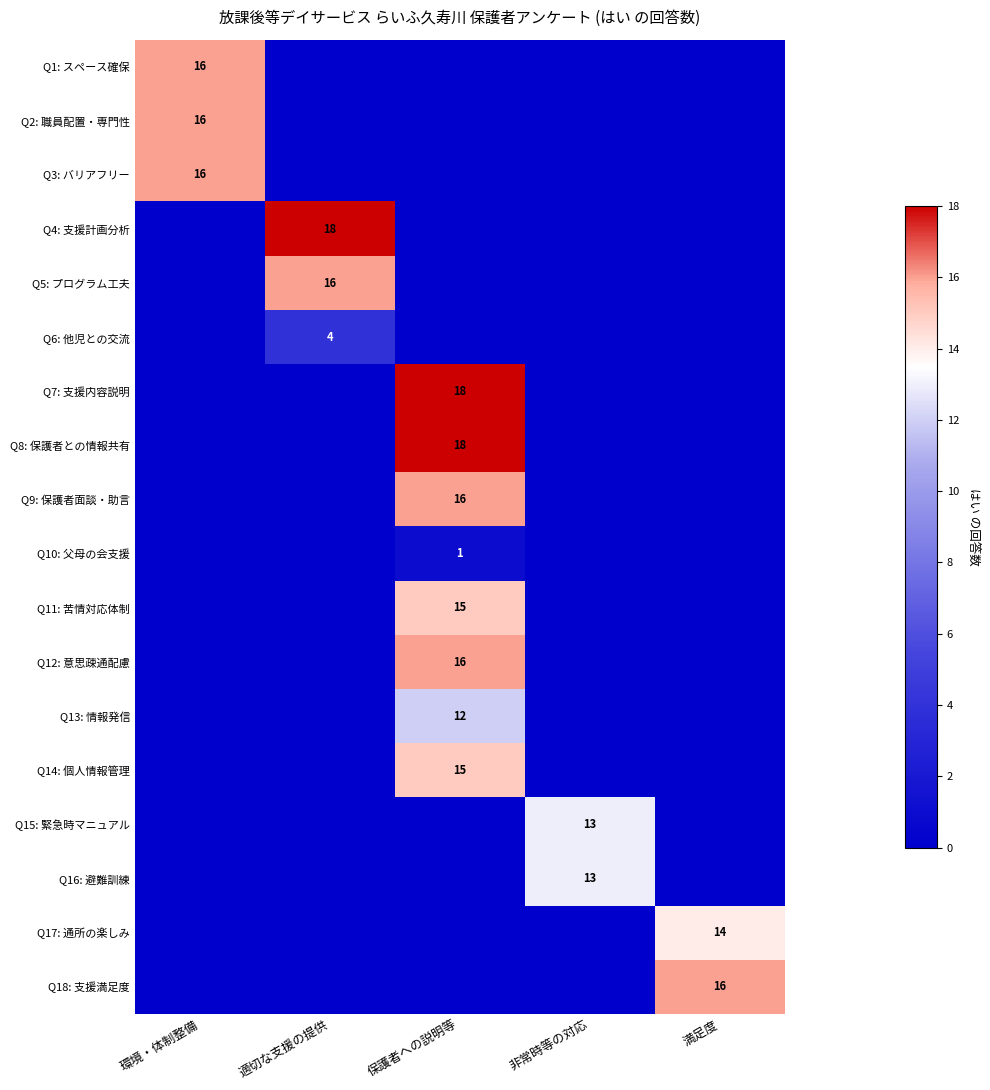

What is the sum of all Q10: 父母の会支援 values?

1